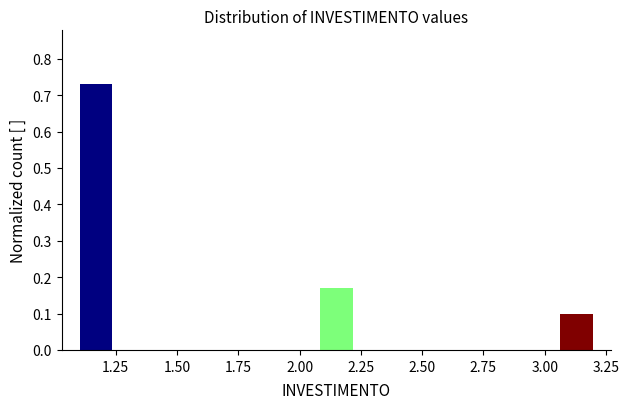

Around what value on the x-axis is the tallest bar? Give the approximate position of its centre, as read against the axis.

1.15